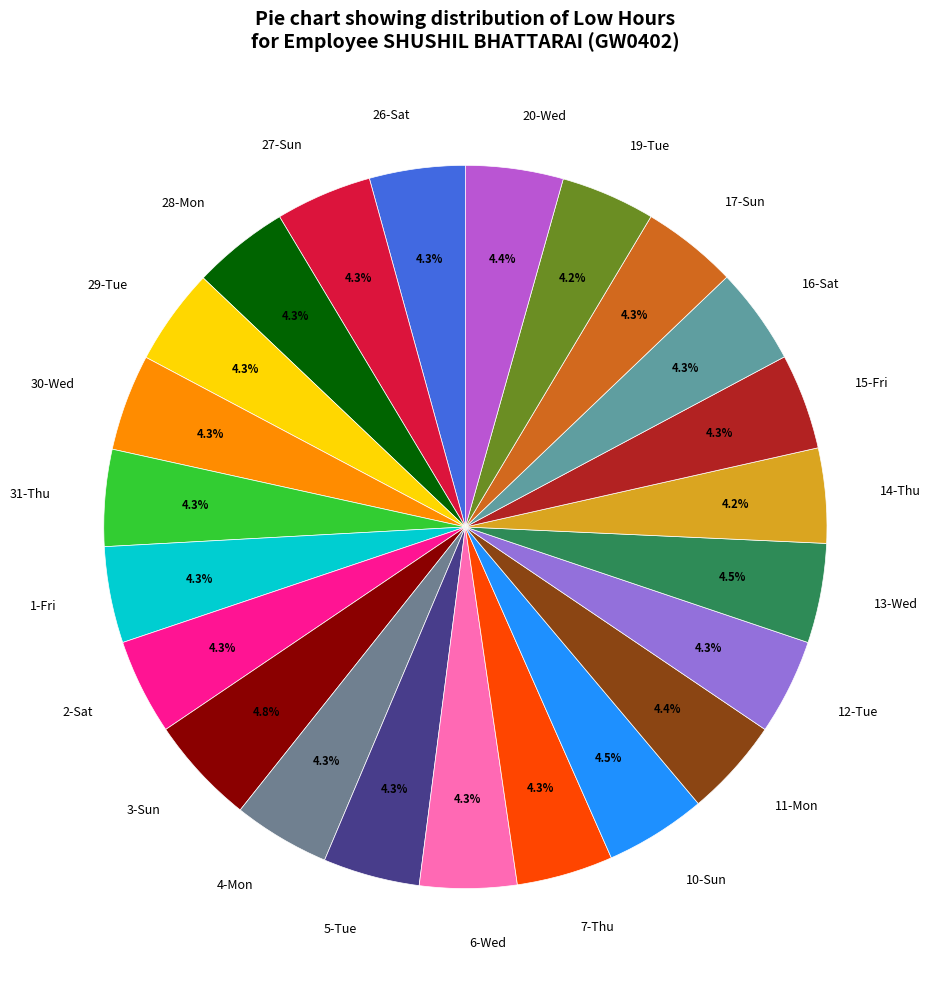

Do 28-Mon and 2-Sat together represent more than half of the pie?

No